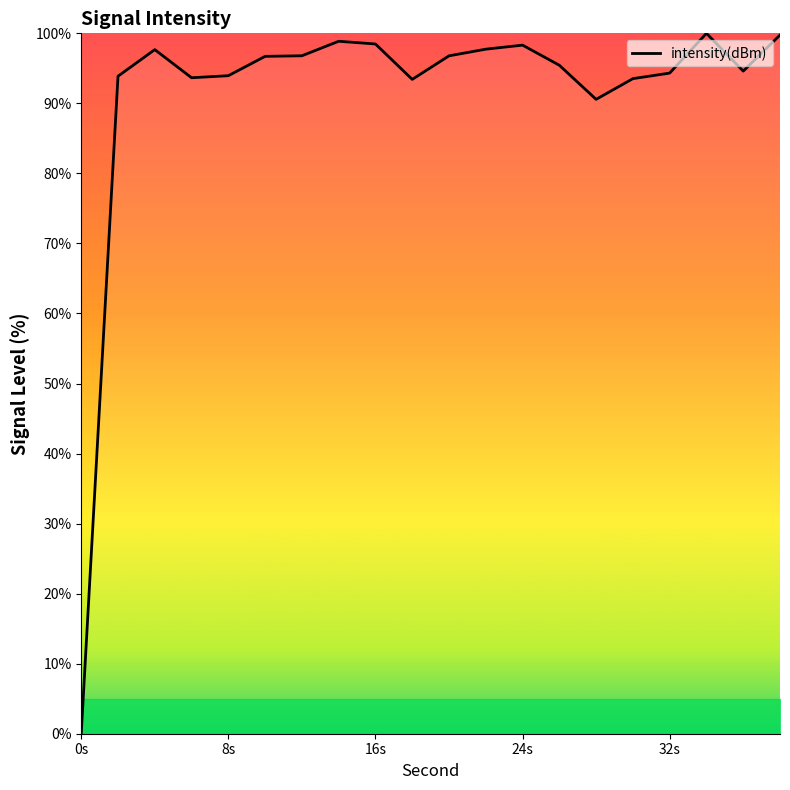

How many lines are shown in the chart?

1